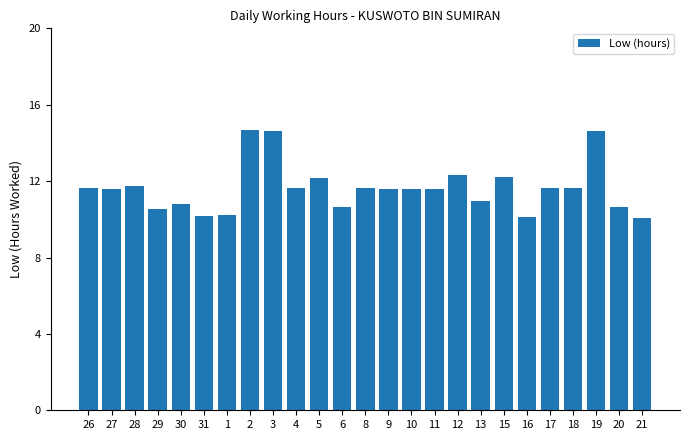

What is the difference between the maximum and minimum values?

4.6